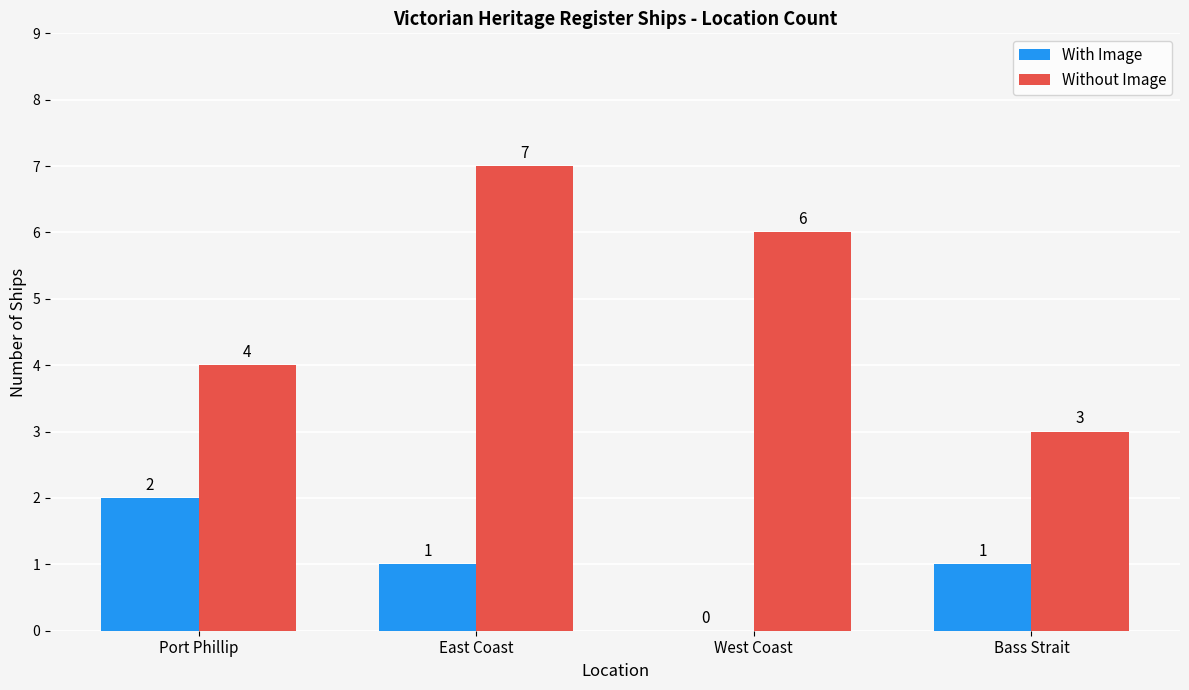

Count the number of categories in the chart.

4